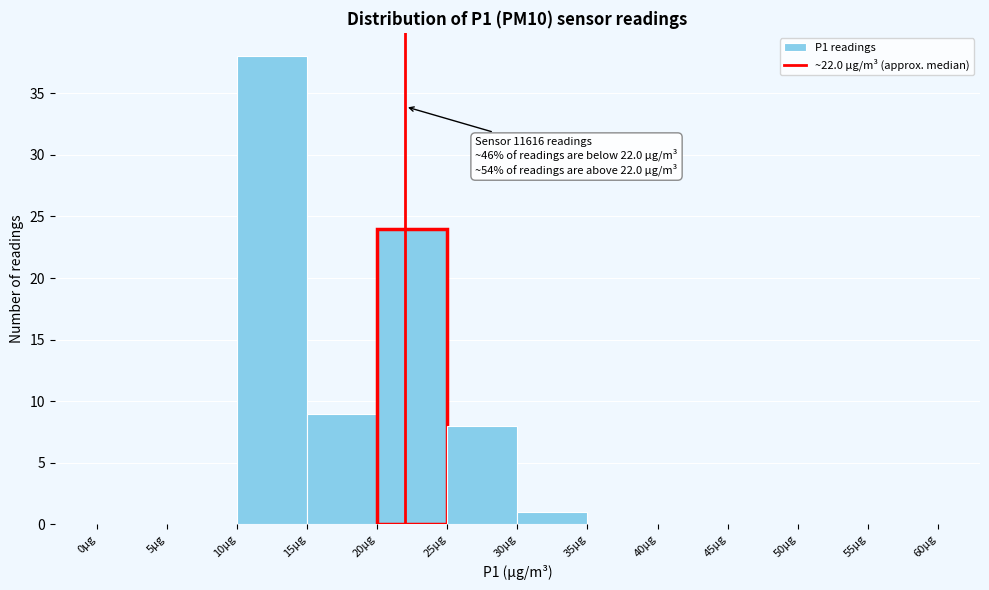

Which range on the x-axis has the tallest bar?

10 to 15